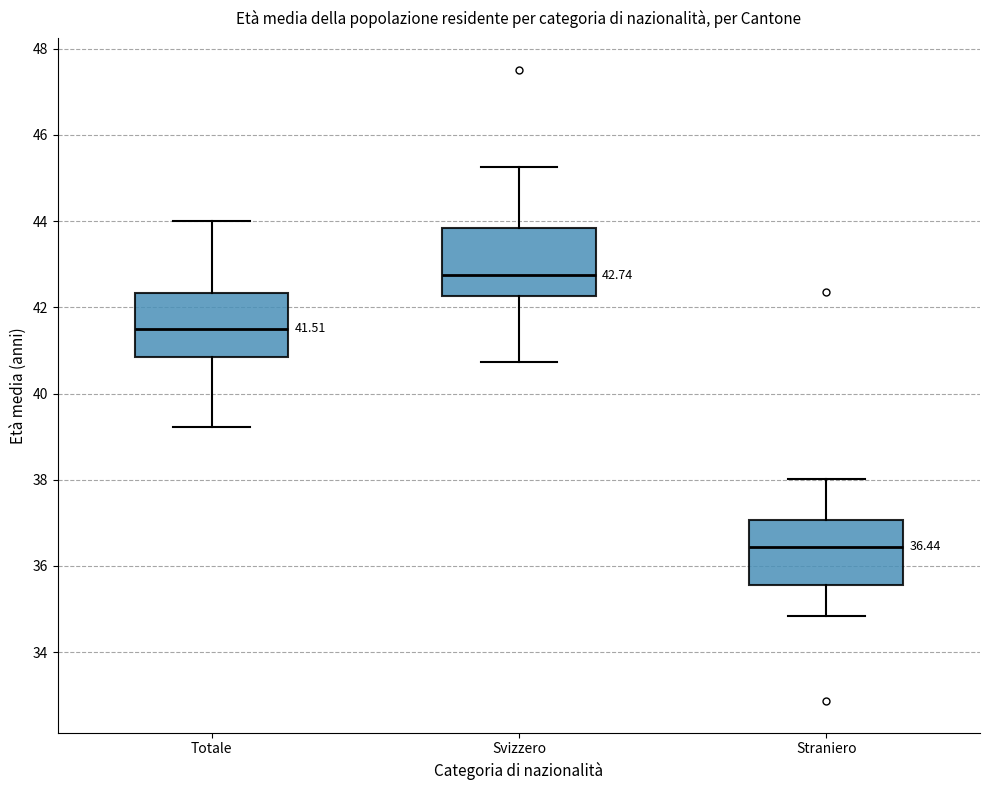

Which box has the lowest median line?

Straniero